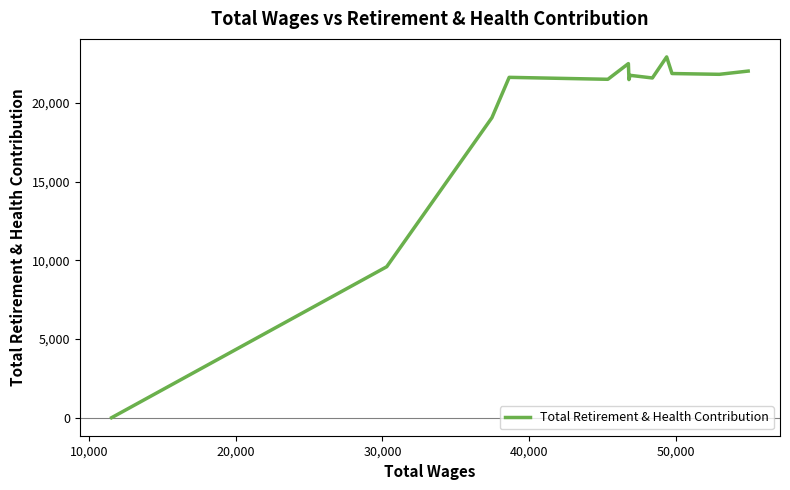

How many lines are shown in the chart?

1